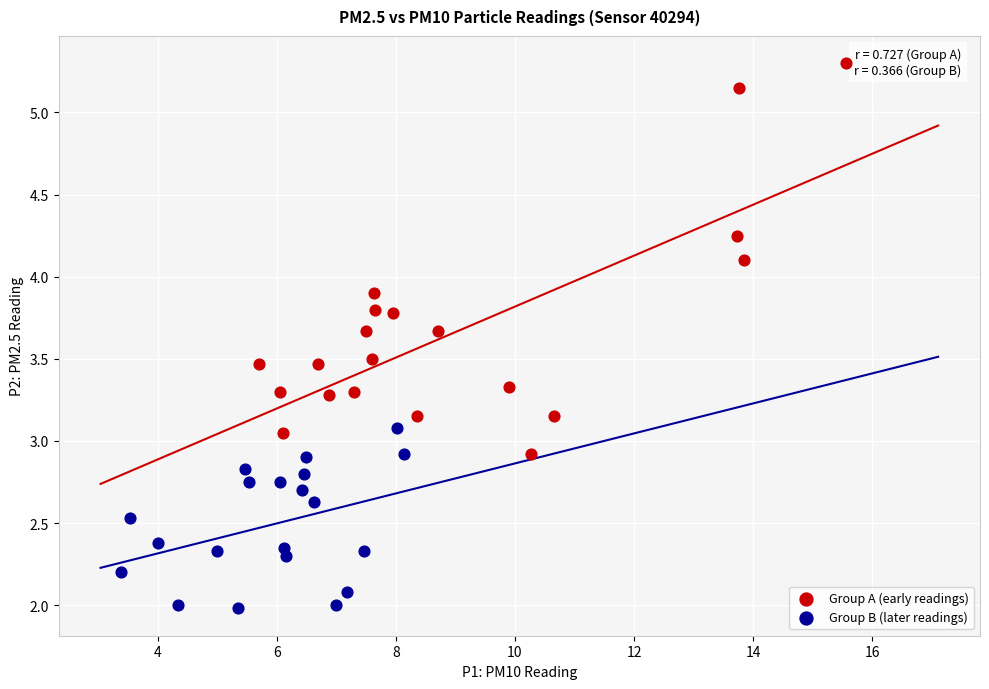

Which series reaches the maximum Y coordinate?

Group A (early readings)